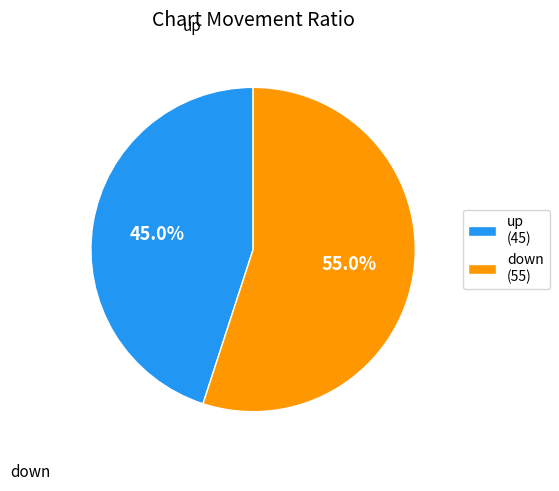

Does any single category account for the majority?

Yes